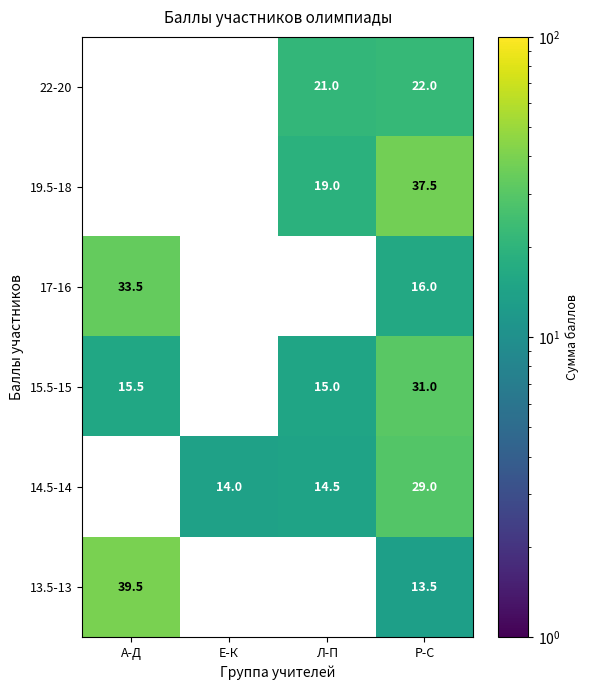

True or false: 19.5-18 has a value of 12.3 at Л-П.

False